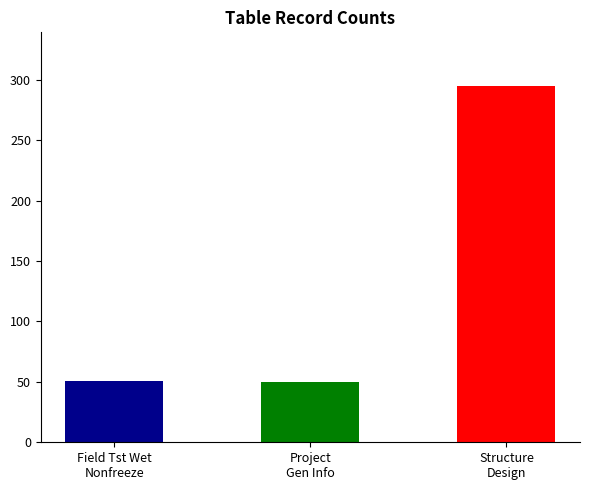

What is the sum of all values?

396